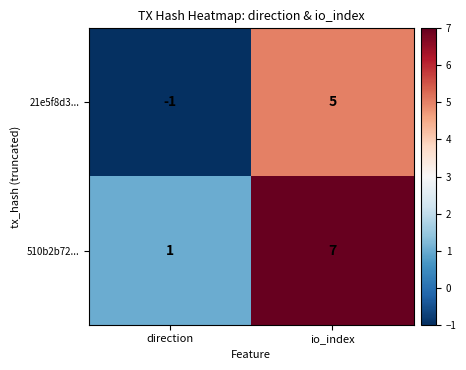

Where is 21e5f8d3... nearest to the value 2?

direction